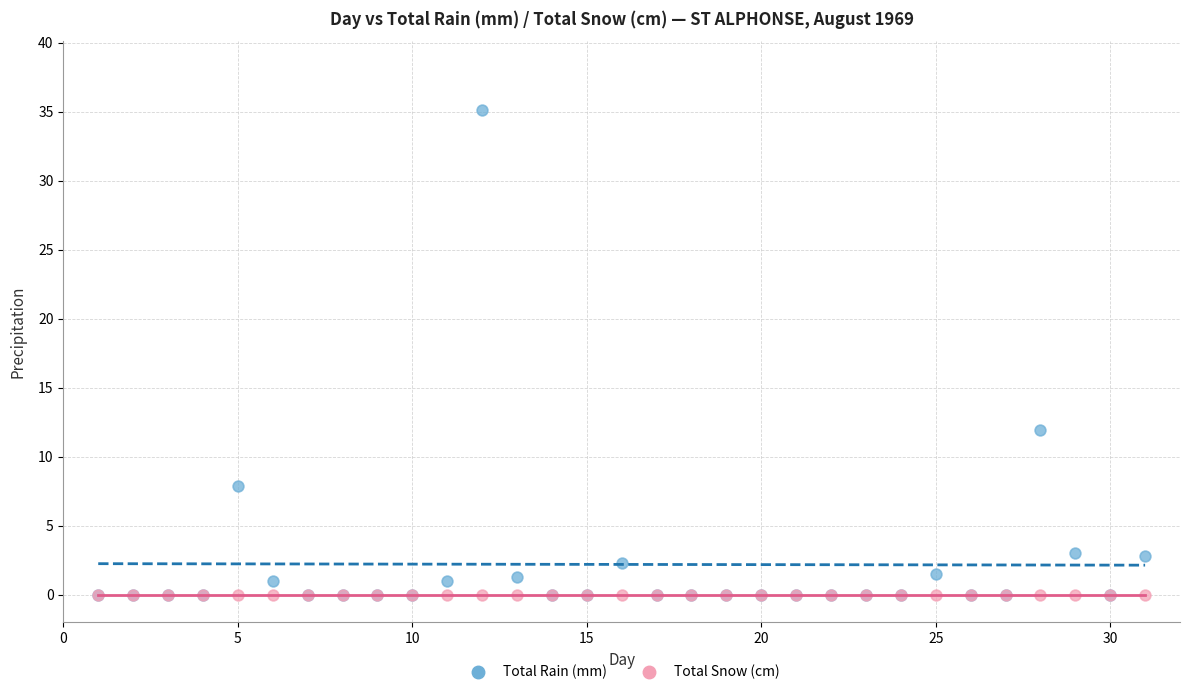

Across all series, what Y value is closest to 17?

11.9